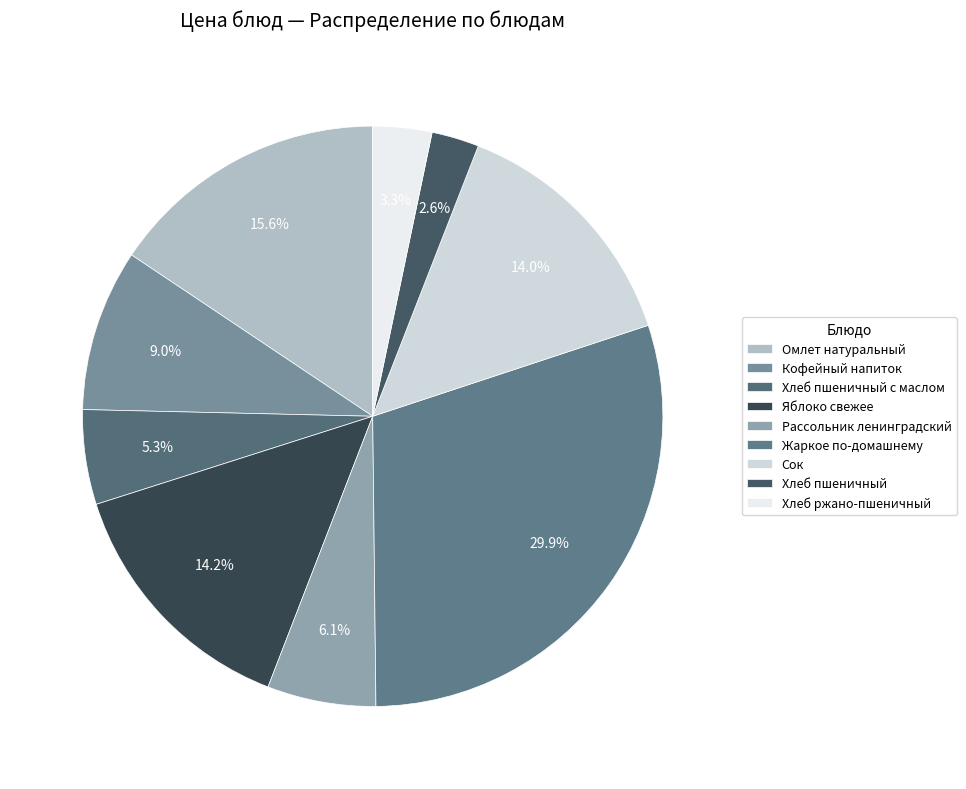

Count the number of slices in the pie.

9